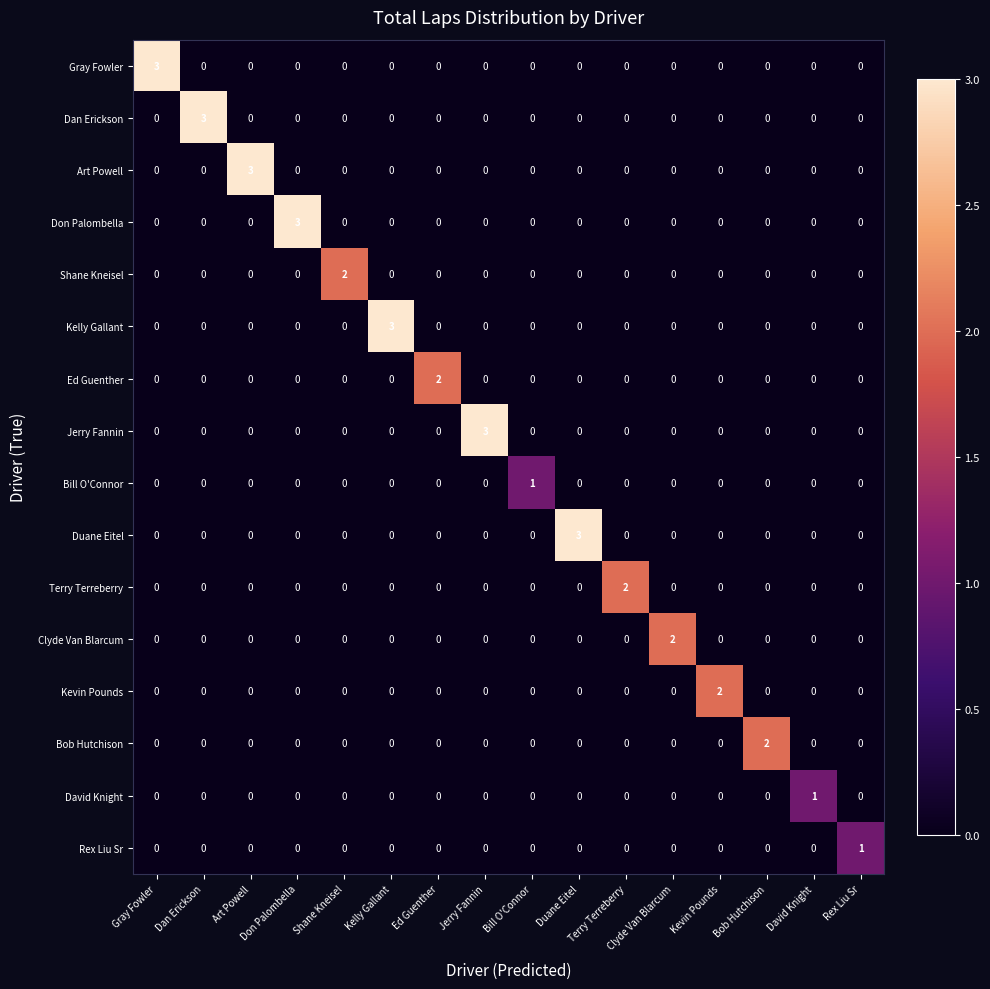

What is the total value across all series at Art Powell?

3